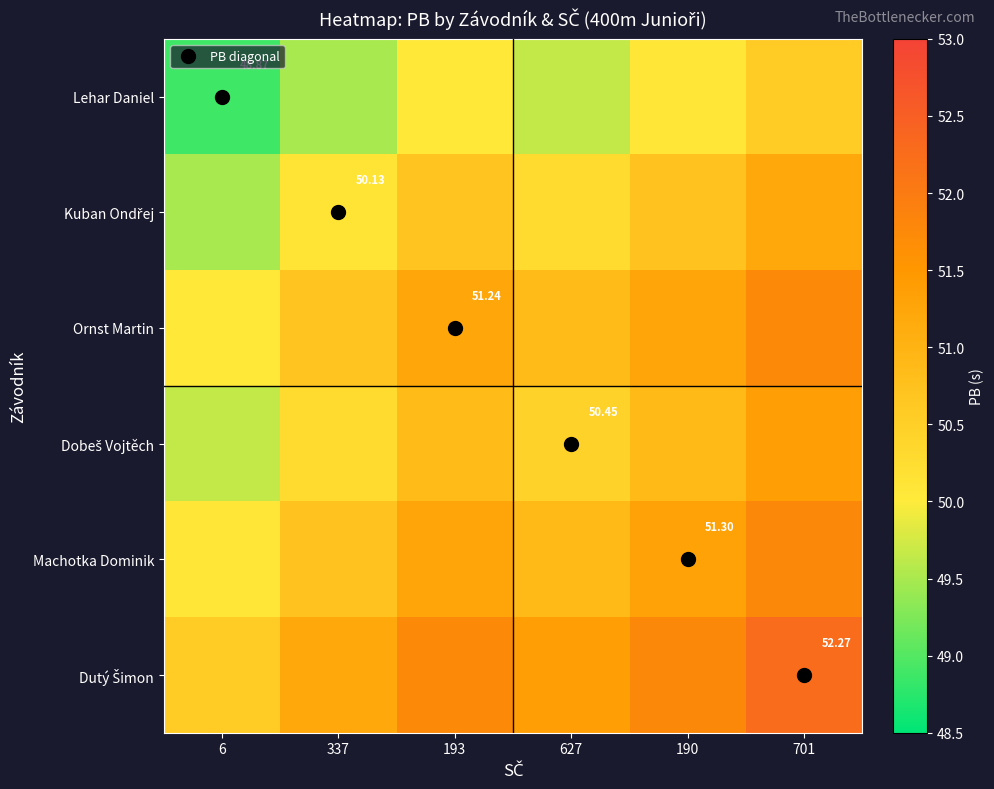

Which category has the highest value across all series?

701